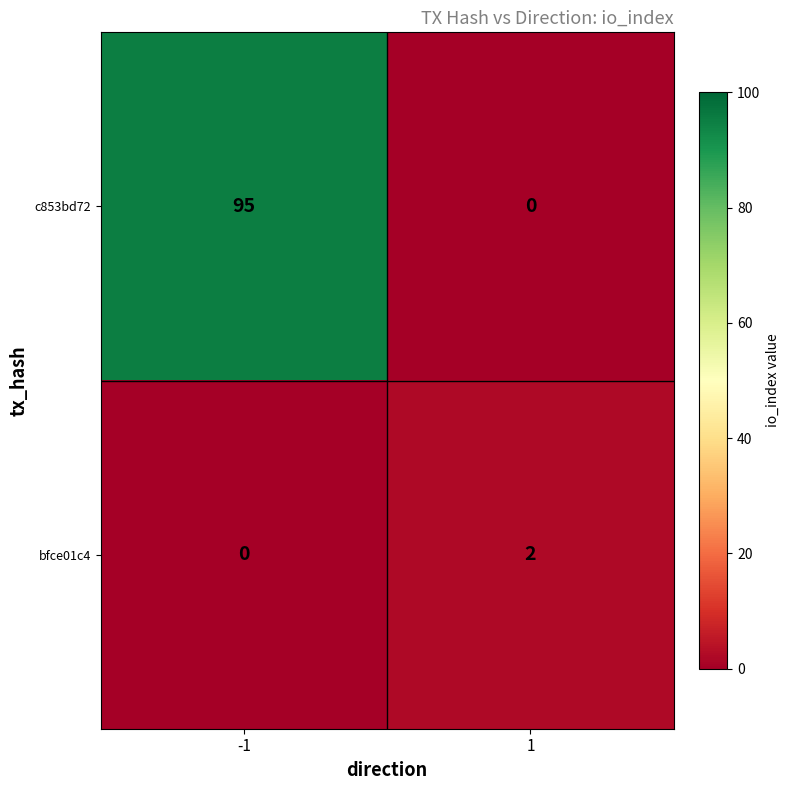

How many values in the c853bd72 series are below 95?

1